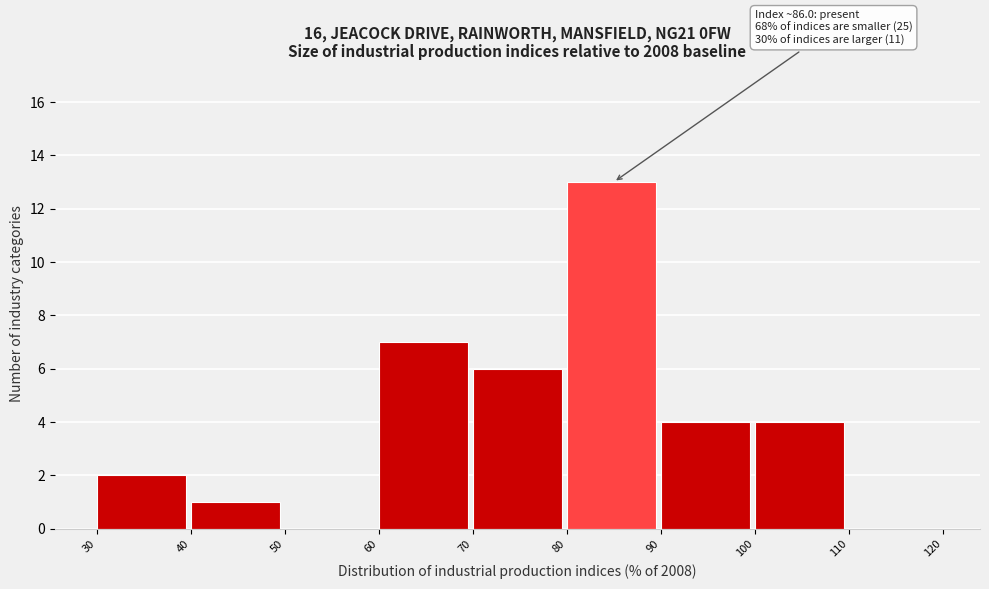

Over which range of the x-axis is the bar tallest?

80 to 90